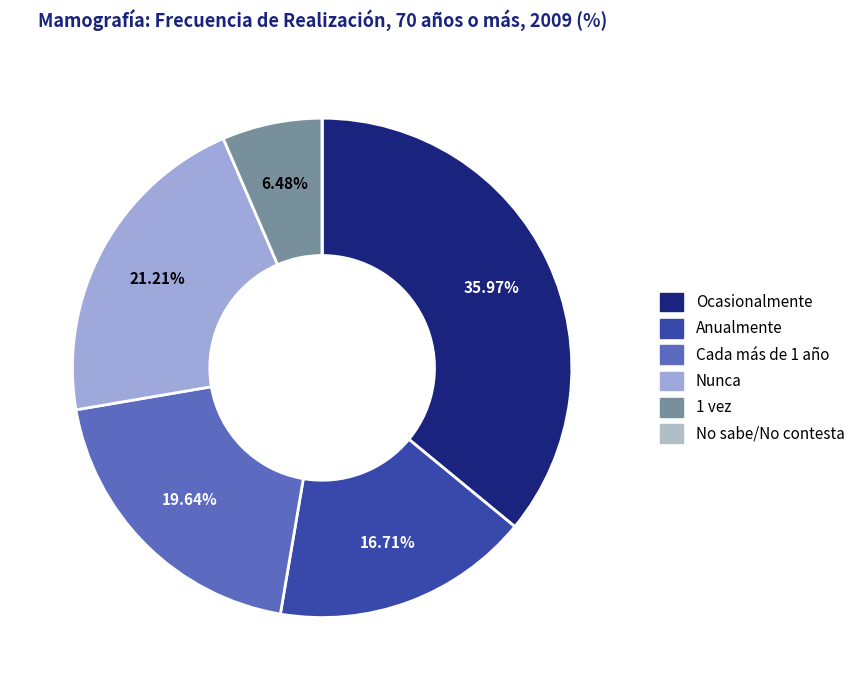

The Cada más de 1 año slice represents 20% of the pie. True or false?

True